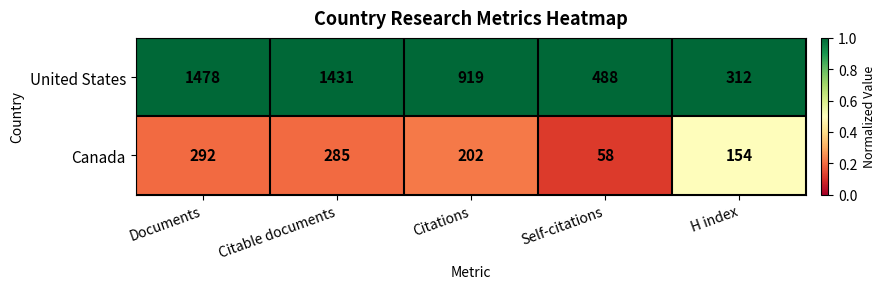

Reading left to right, what are all the values shown in this chart?

United States: Documents=1478	Citable documents=1431	Citations=919	Self-citations=488	H index=312
Canada: Documents=292	Citable documents=285	Citations=202	Self-citations=58	H index=154